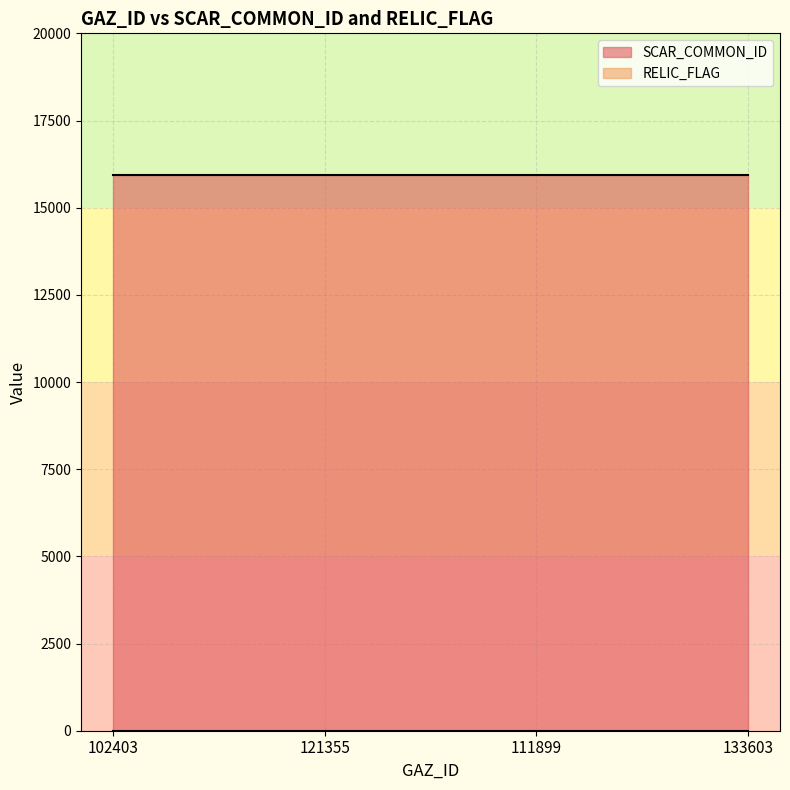

True or false: SCAR_COMMON_ID and RELIC_FLAG intersect in this chart.

False